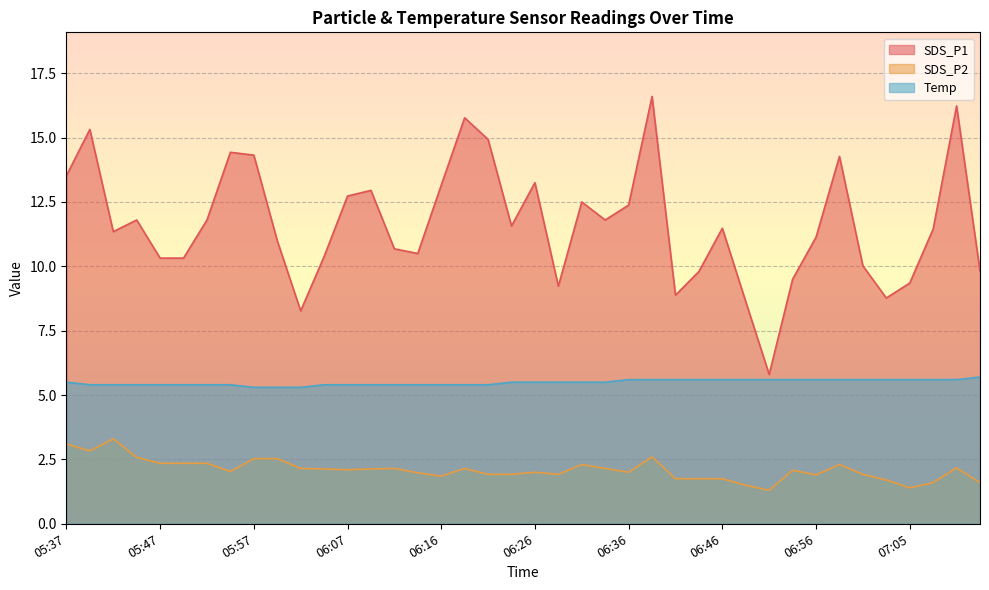

What is the total value across all series at 06:48?

15.7